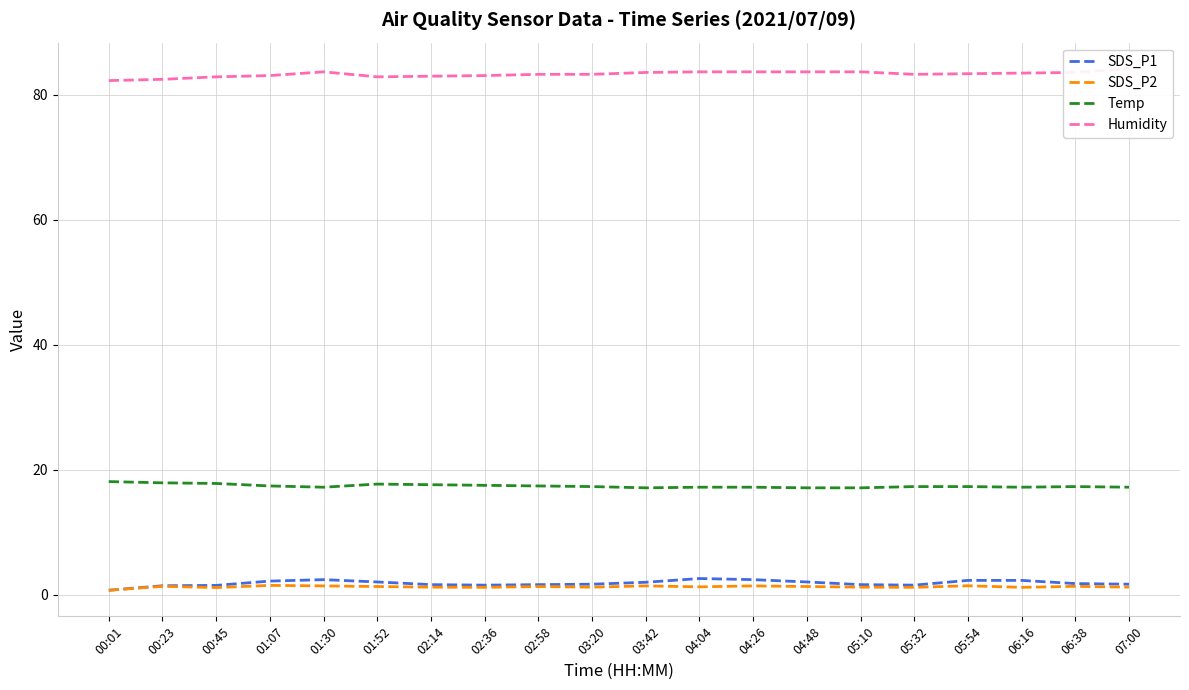

What is the difference between the second highest and minimum values in the Humidity series?

1.4